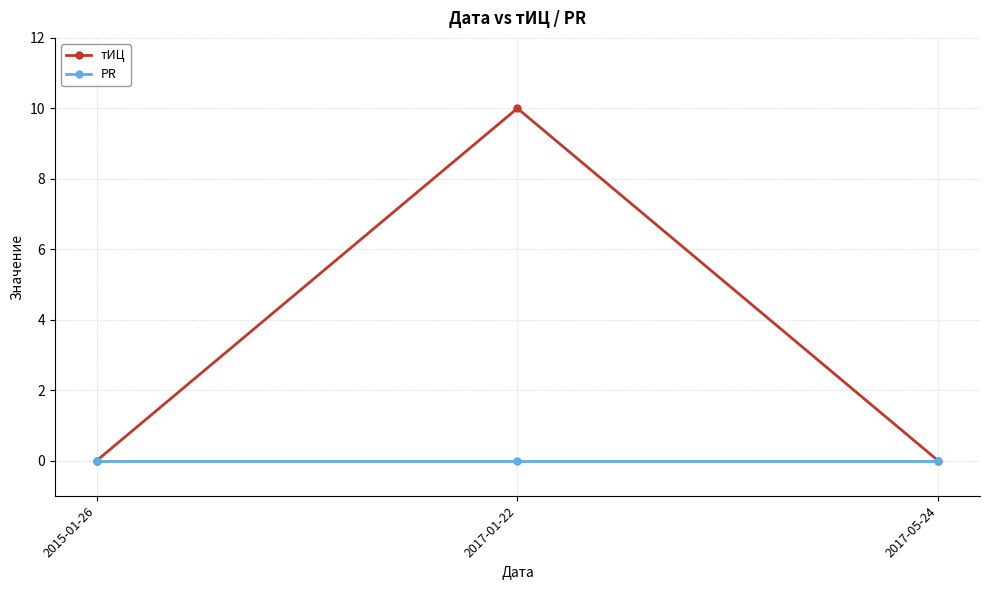

Rank the series by their average value, from highest to lowest.

тИЦ, PR